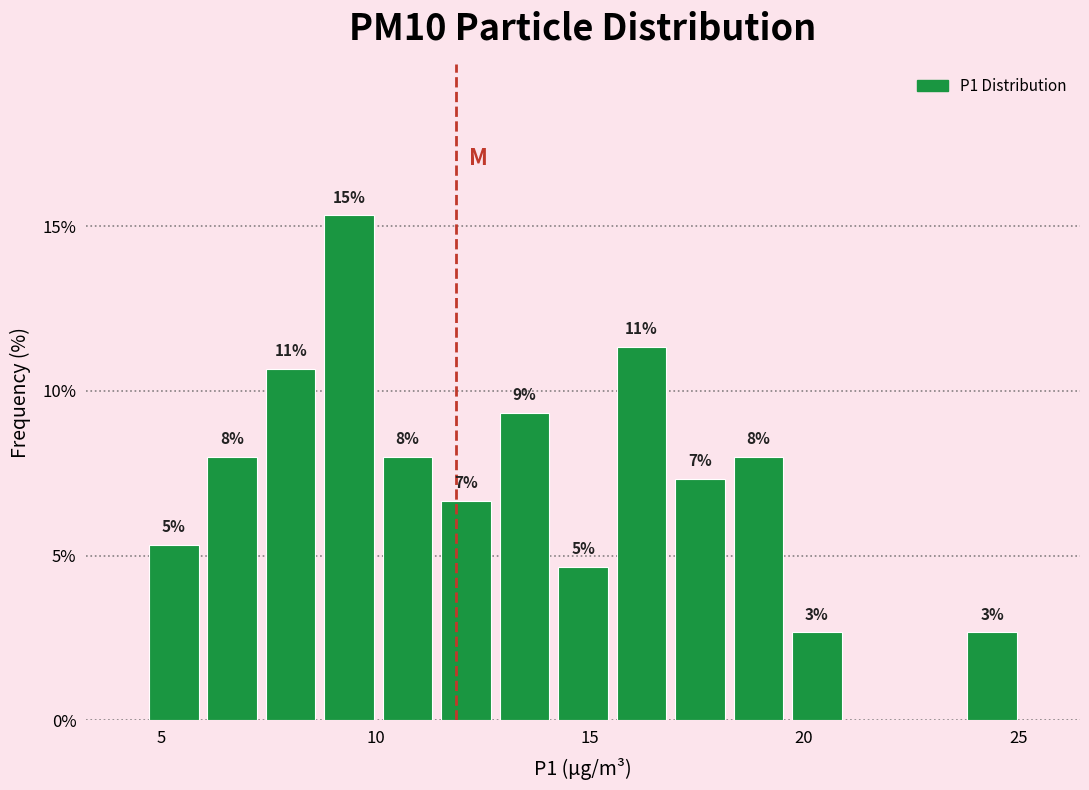

Read against the x-axis, roughly where is the centre of the tallest bar?

9.5